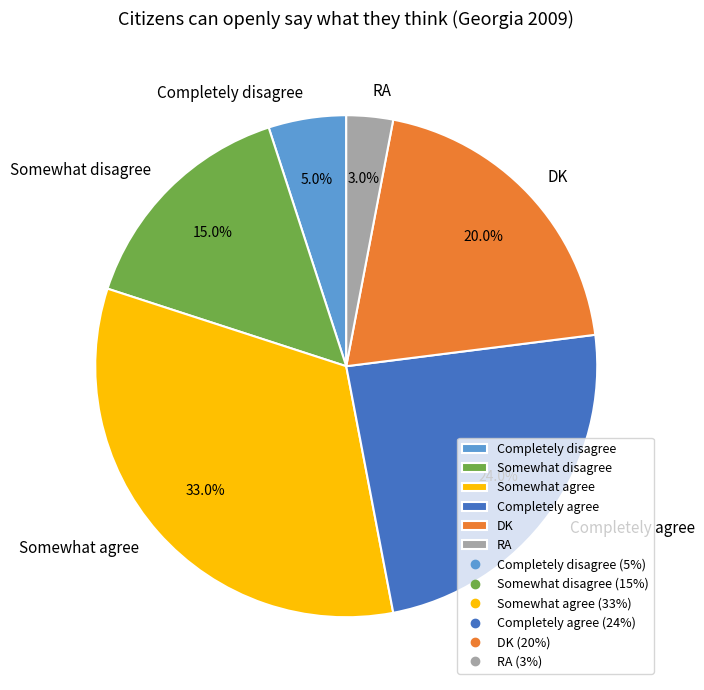

Which category has the smallest portion of the pie?

RA